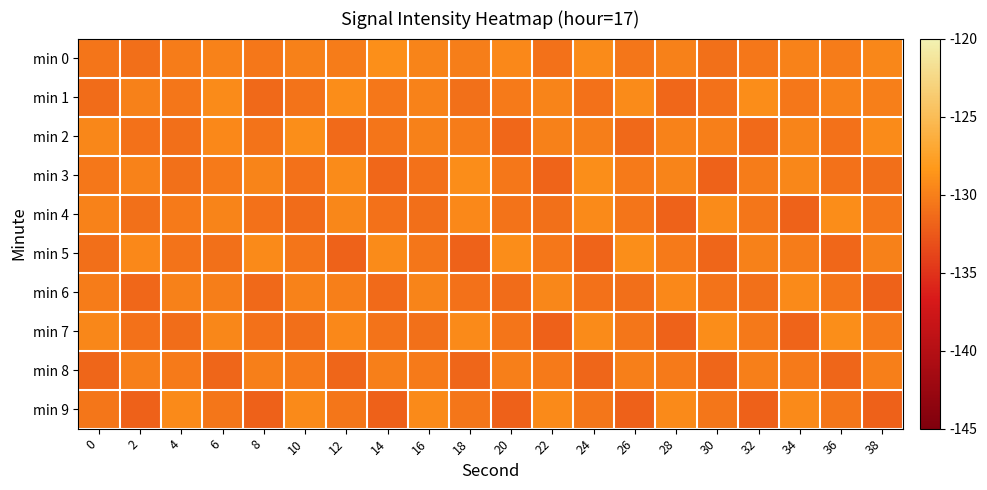

Rank the series by their maximum value, from lowest to highest.

min 8, min 6, min 9, min 1, min 4, min 2, min 3, min 5, min 7, min 0